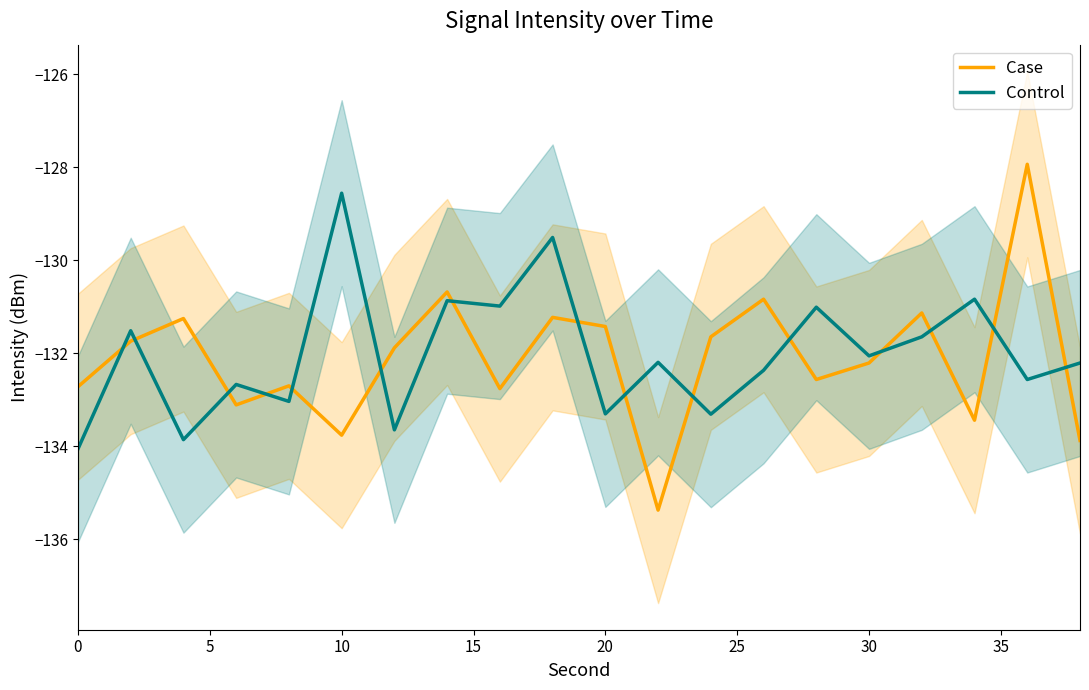

True or false: Control and Case intersect in this chart.

True